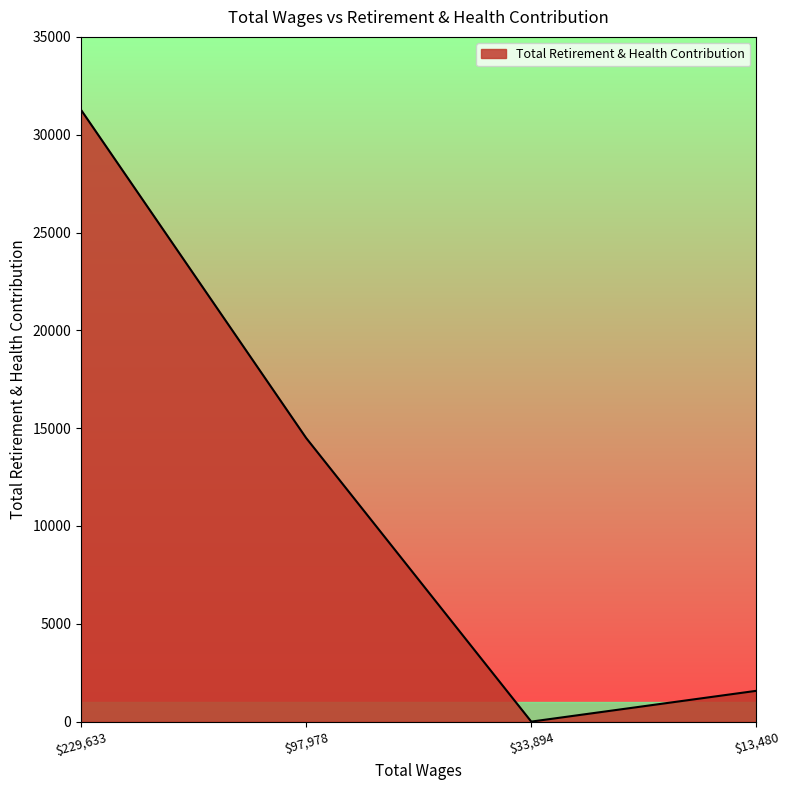

How many values are below 14498?

2